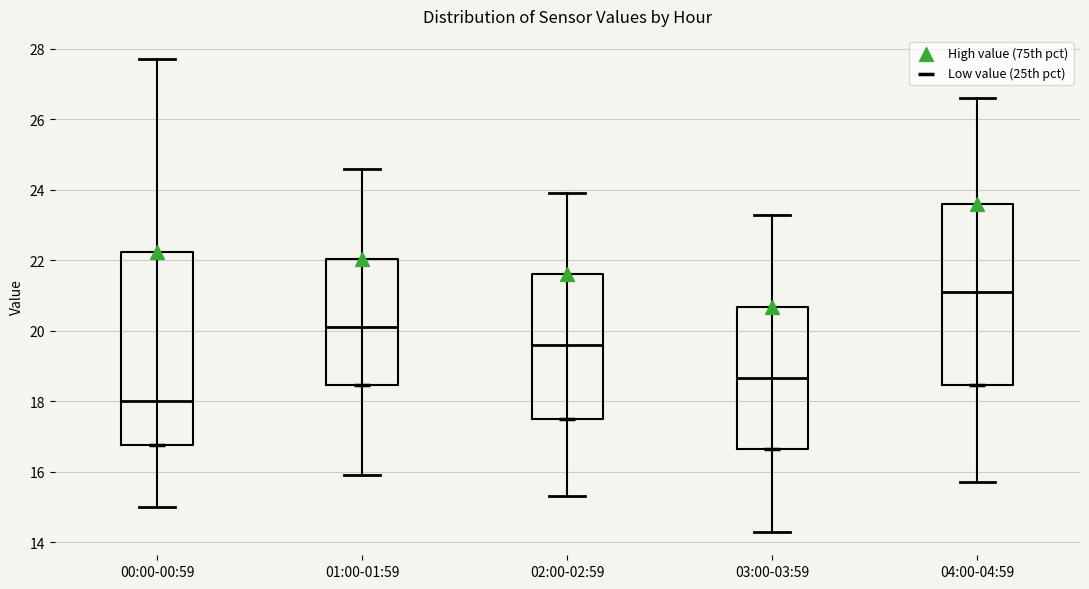

Reading left to right, read every box against the y-axis: the position of its median line, the range the box covers, and the ends of its whiskers. The values are not printed on the chart, so give them approximately, as read against the axis.

00:00-00:59: median 18.0, box 16.8 to 22.2, whiskers 15.0 to 27.8
01:00-01:59: median 20.2, box 18.4 to 22.0, whiskers 16.0 to 24.6
02:00-02:59: median 19.6, box 17.6 to 21.6, whiskers 15.4 to 24.0
03:00-03:59: median 18.6, box 16.6 to 20.6, whiskers 14.4 to 23.4
04:00-04:59: median 21.2, box 18.4 to 23.6, whiskers 15.8 to 26.6